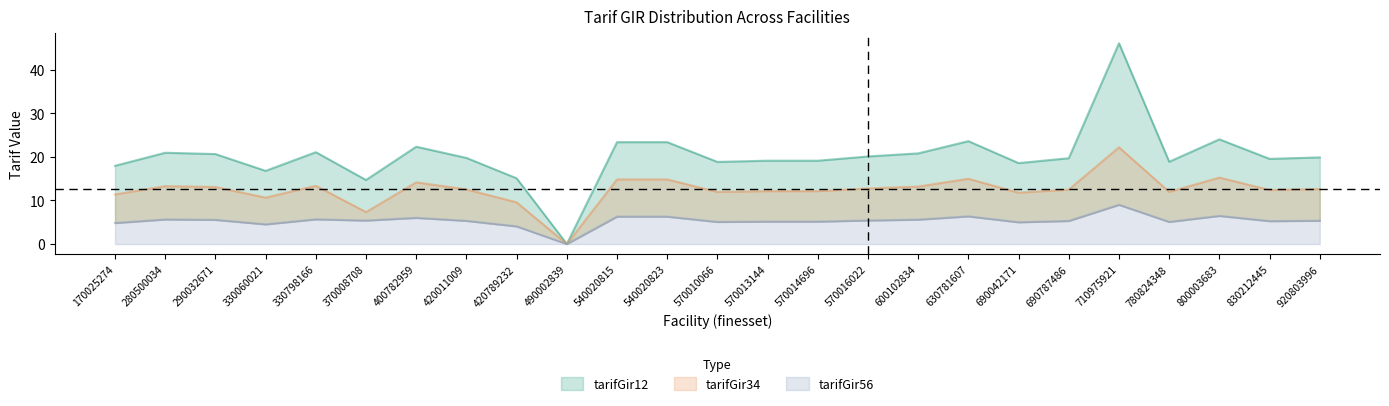

At which category does tarifGir12 reach its first local peak?

280500034